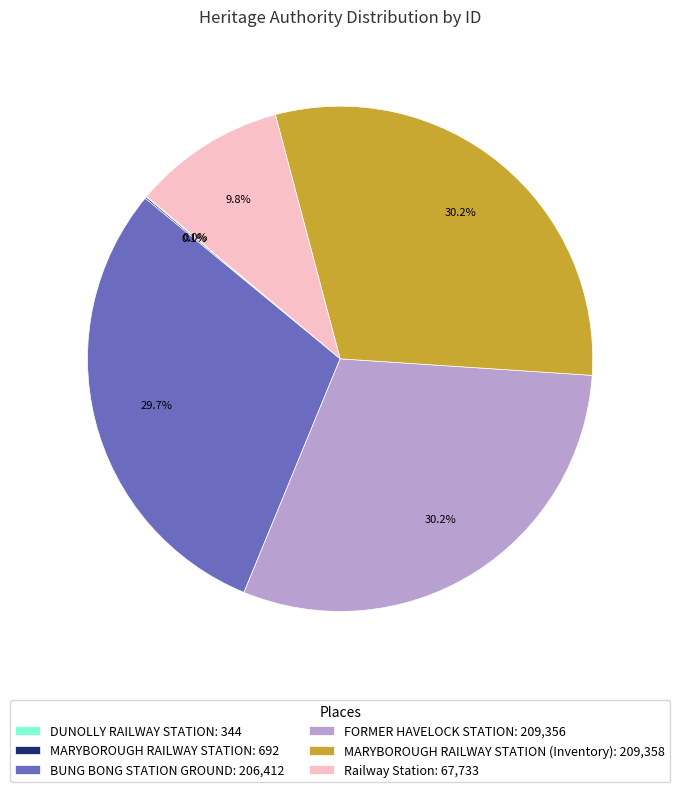

What percentage is NOT represented by FORMER HAVELOCK STATION: 209,356?

69.8%